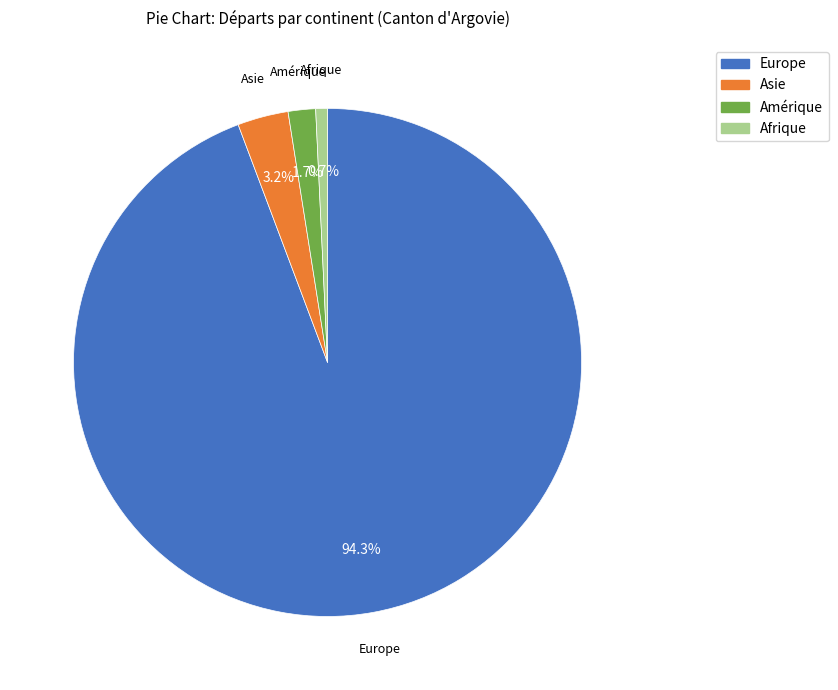

Count the number of slices in the pie.

4